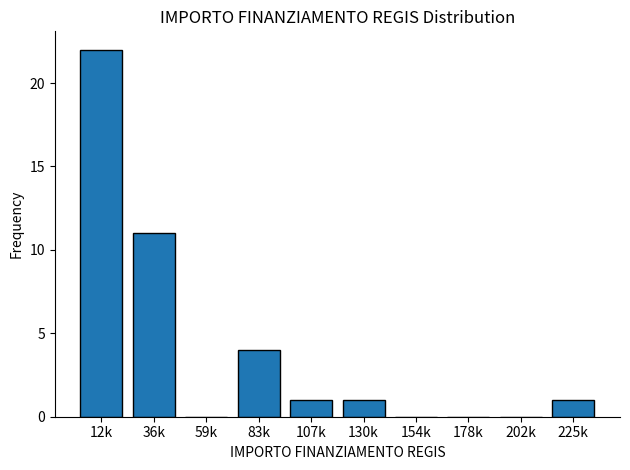

What value does the data have at 12k, to the nearest 5?

20